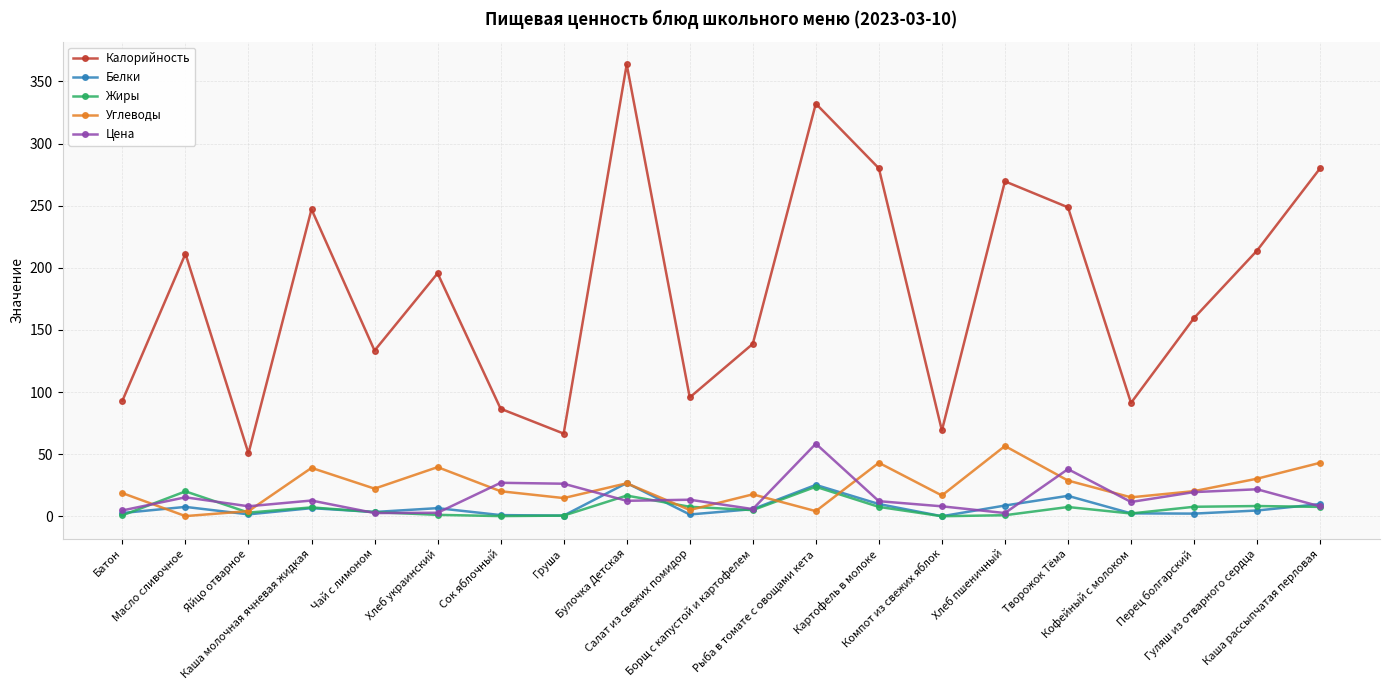

True or false: Белки and Калорийность cross at least once.

False